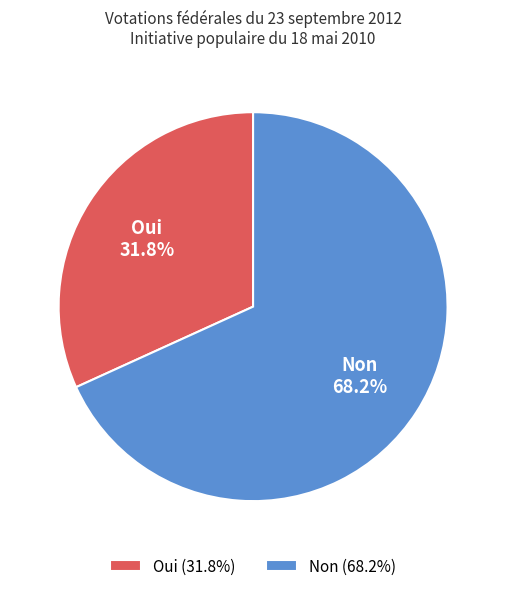

Is it true that Non is 59% of the pie?

False